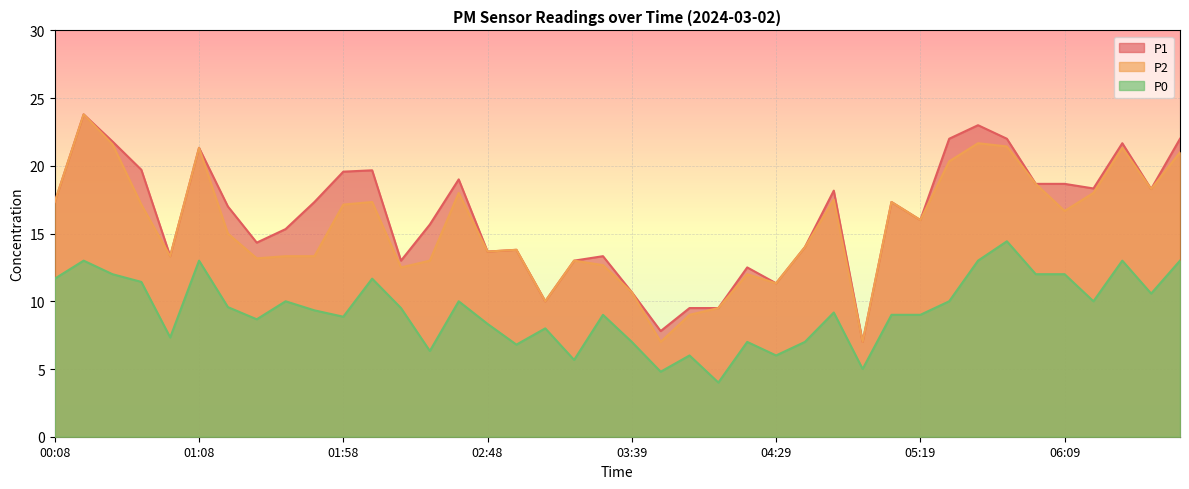

What are all the series names shown in the legend?

P1, P2, P0